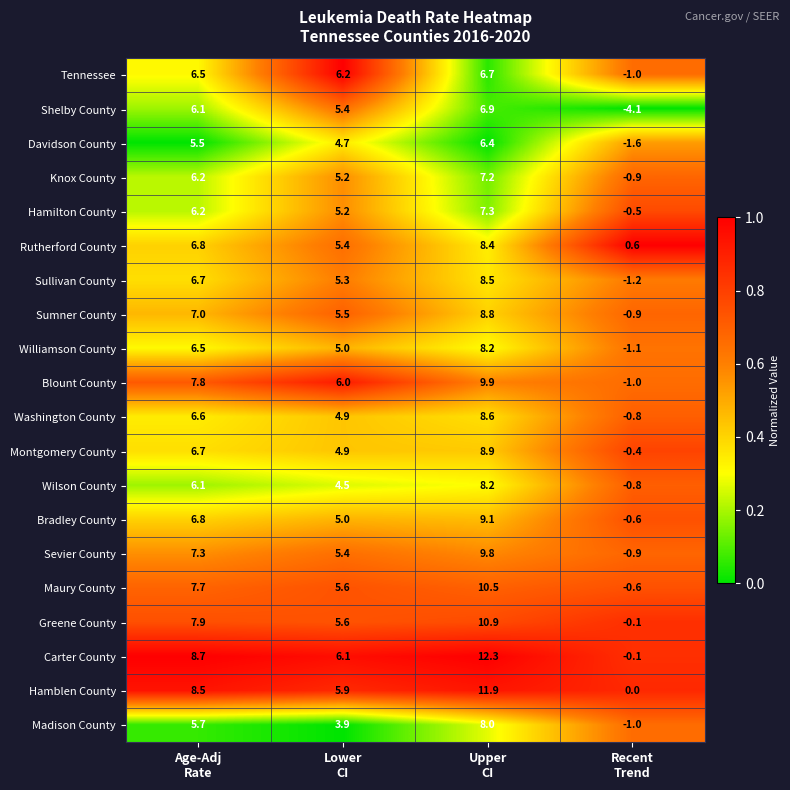

Which series has the largest range (max minus min)?

Carter County